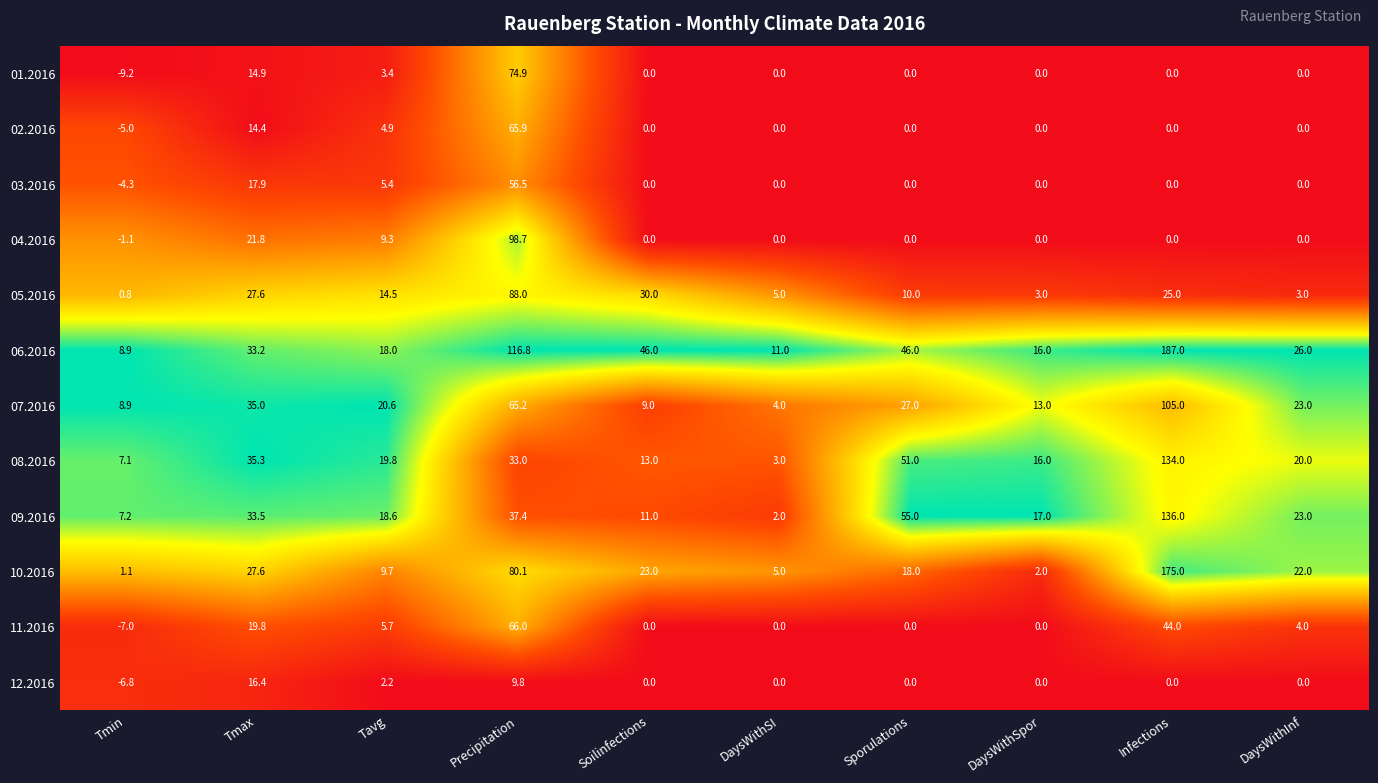

At which category is the sum across all series the highest?

Infections